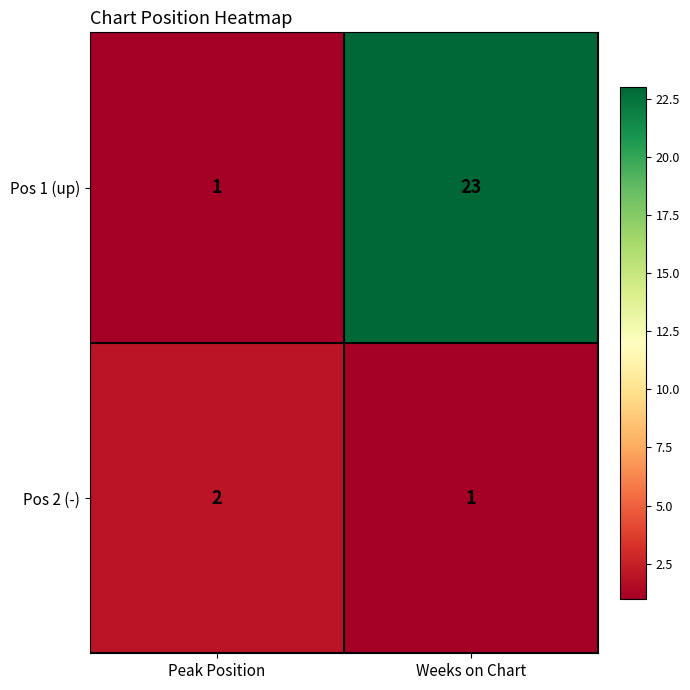

Which series has the largest total across all categories?

Pos 1 (up)